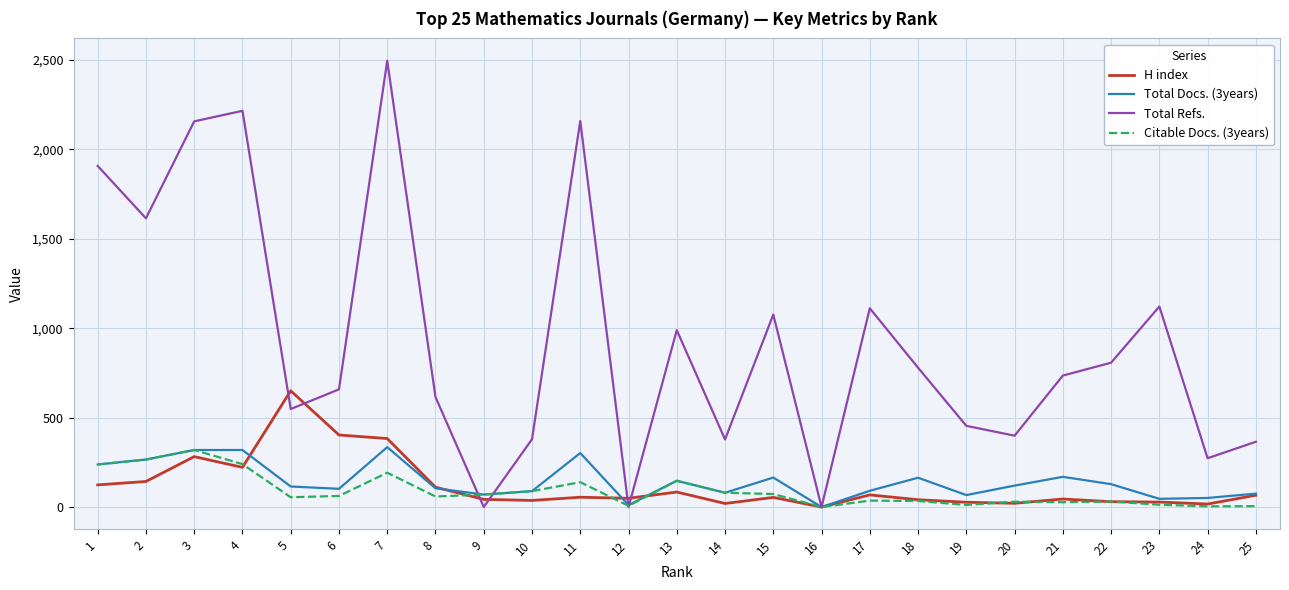

What is the sum of all Total Refs. values?

23232